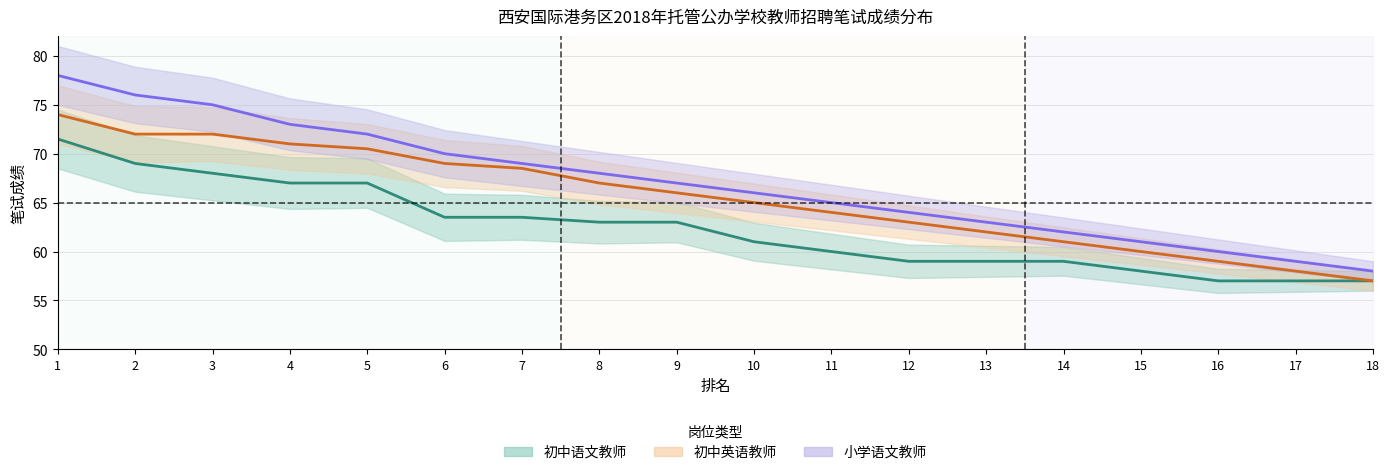

What is the difference between the maximum and minimum values in the 小学语文教师 series?

20.0